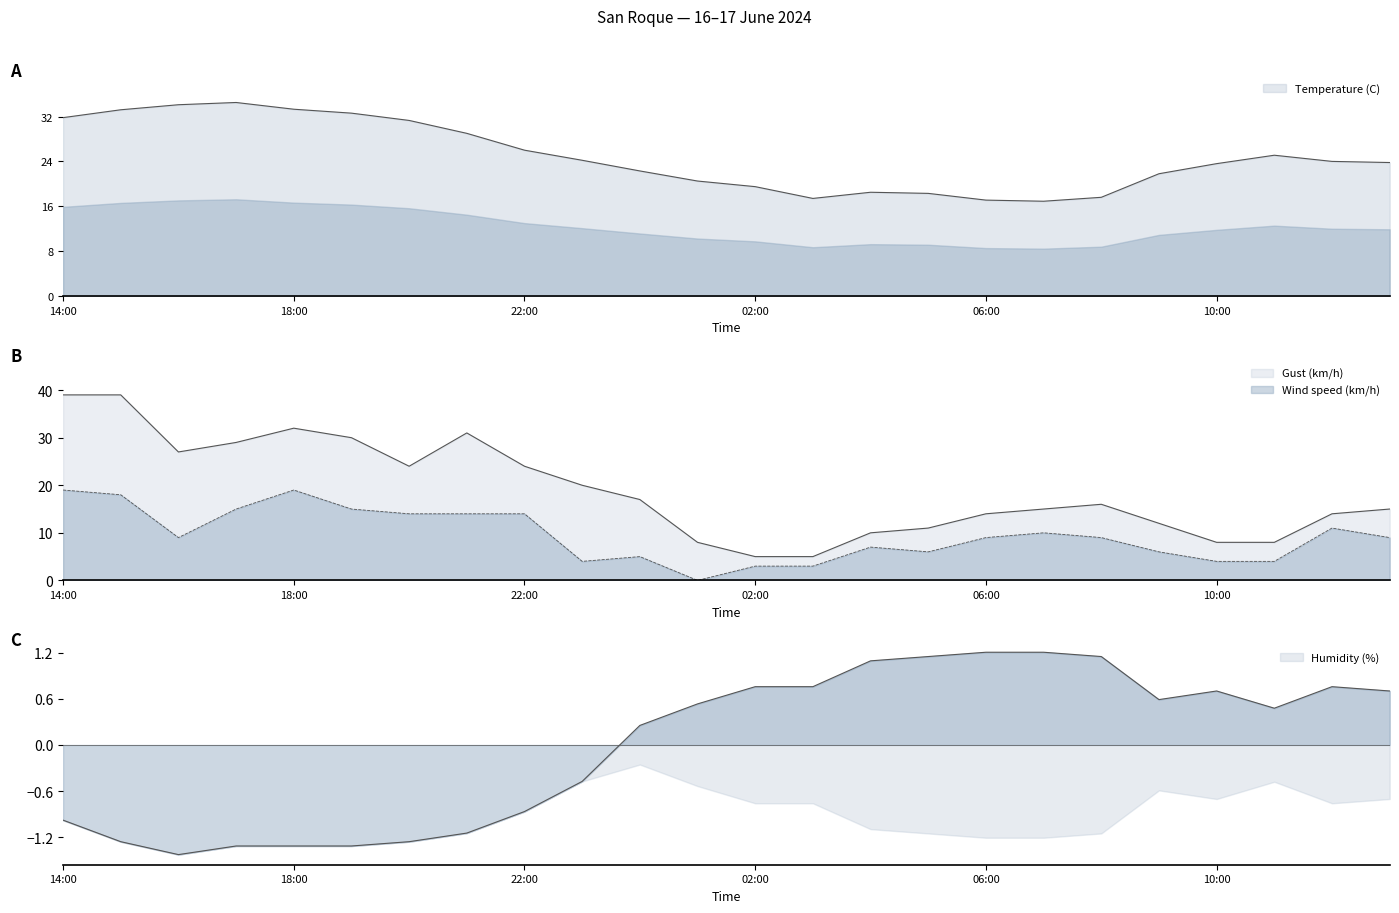

What position from the left is 23:00?

10